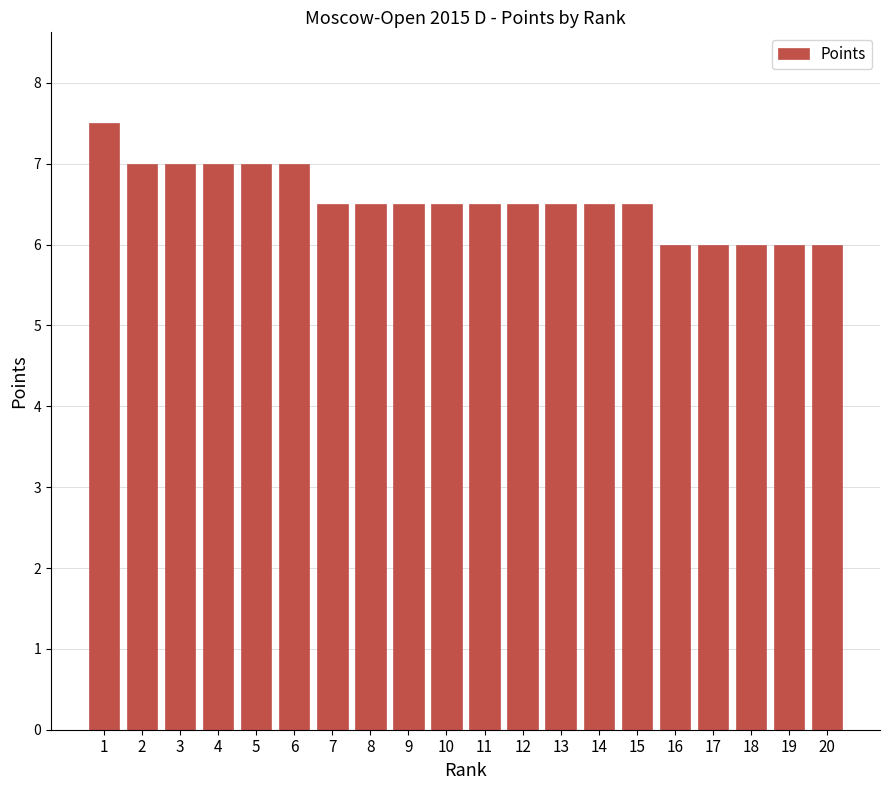

Approximately how many times larger is the value at 5 compared to 12?

1.1